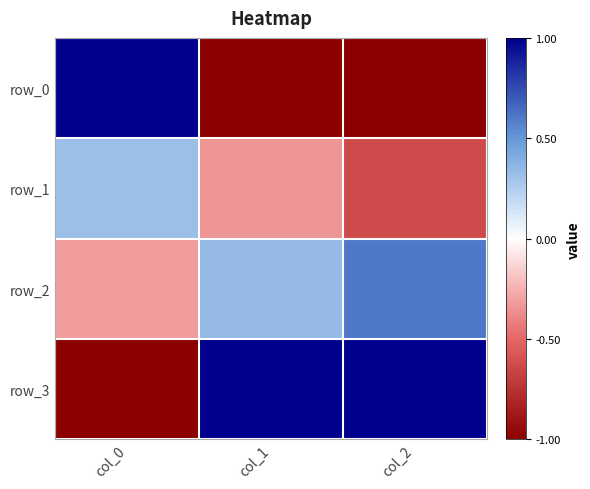

At which category is the sum across all series the highest?

col_1